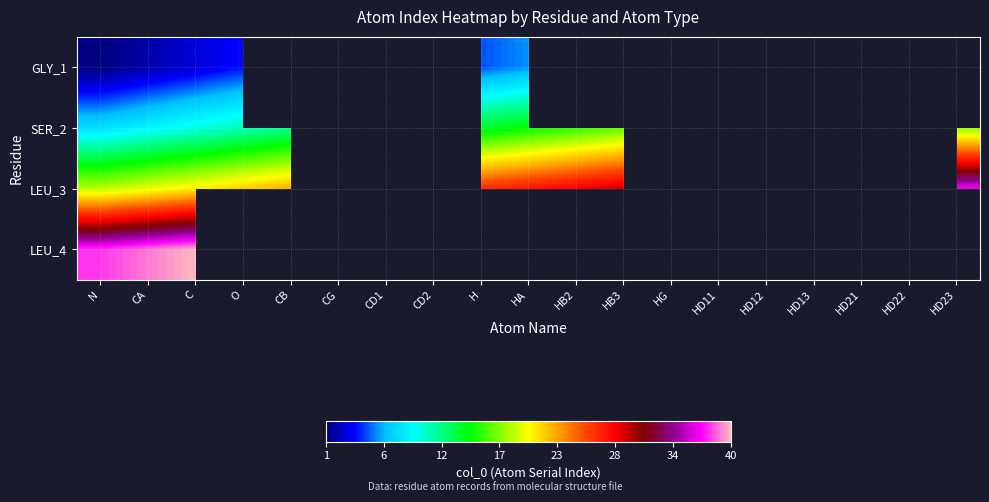

What is the maximum value shown in the chart?

40.0